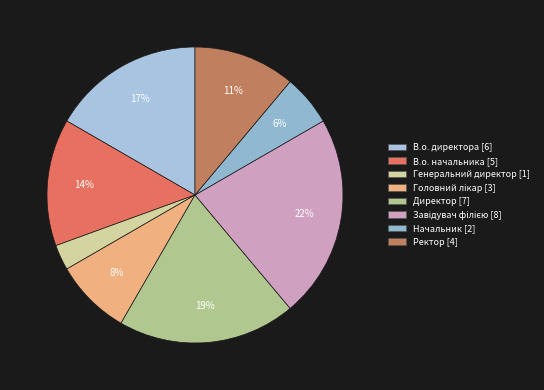

Between Директор and Завідувач філією, which is larger?

Завідувач філією